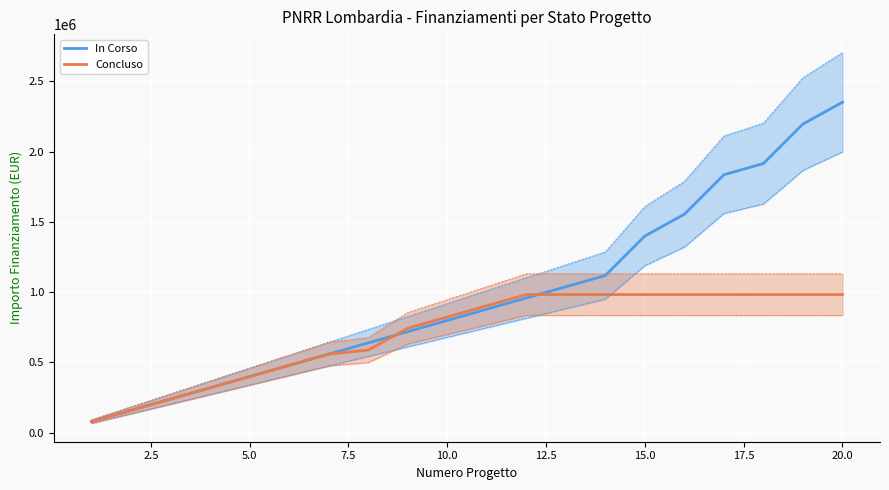

What is the minimum value for In Corso?

79922